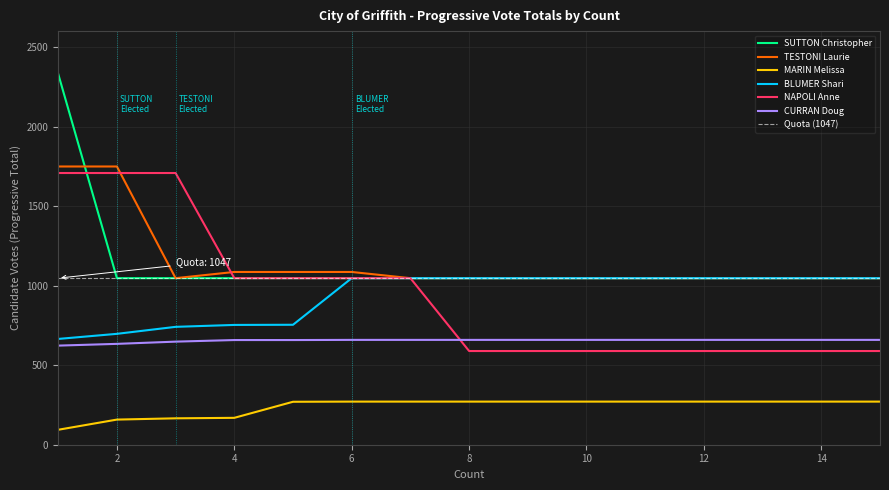

What is the difference between the highest and lowest values at 13?

776